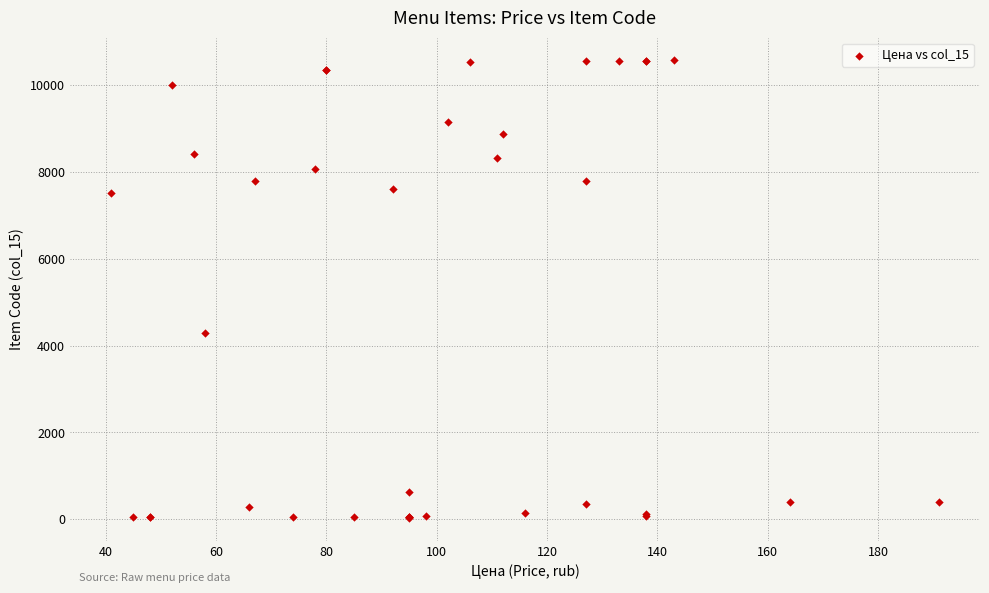

What Y value in the scatter plot is closest to 5298?

4299